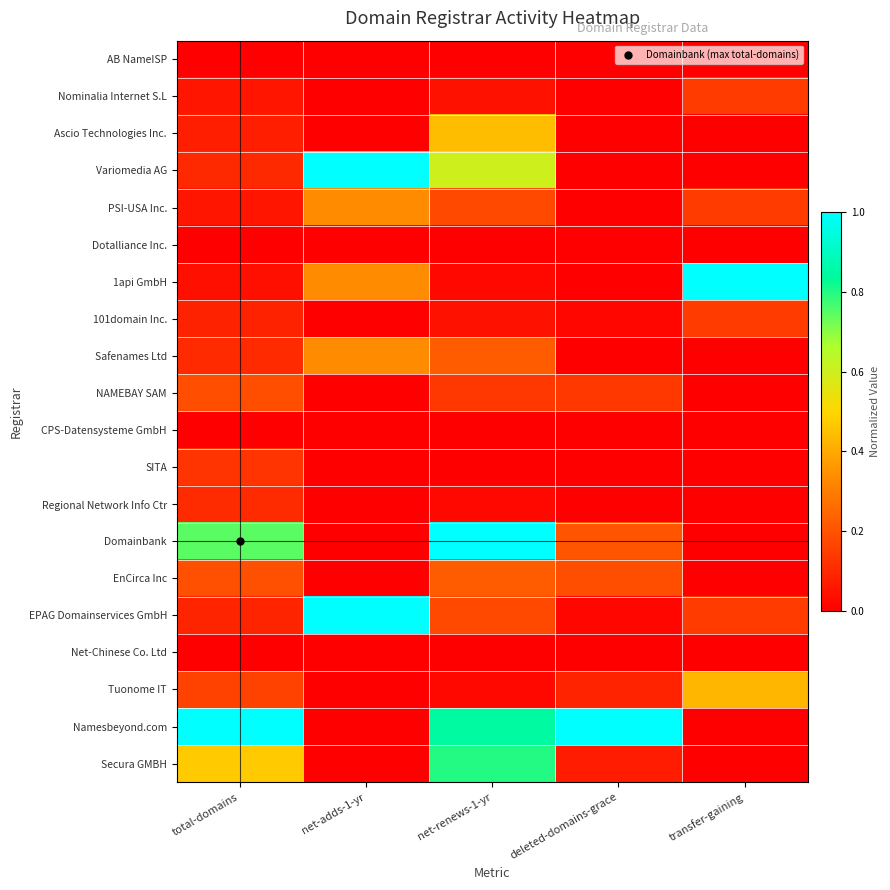

At deleted-domains-grace, list the series in order from smallest to largest.

AB NameISP, Nominalia Internet S.L, Ascio Technologies Inc., Variomedia AG, PSI-USA Inc., Dotalliance Inc., 1api GmbH, Safenames Ltd, CPS-Datensysteme GmbH, SITA, Regional Network Info Ctr, Net-Chinese Co. Ltd, 101domain Inc., EPAG Domainservices GmbH, Secura GMBH, Tuonome IT, NAMEBAY SAM, EnCirca Inc, Domainbank, Namesbeyond.com